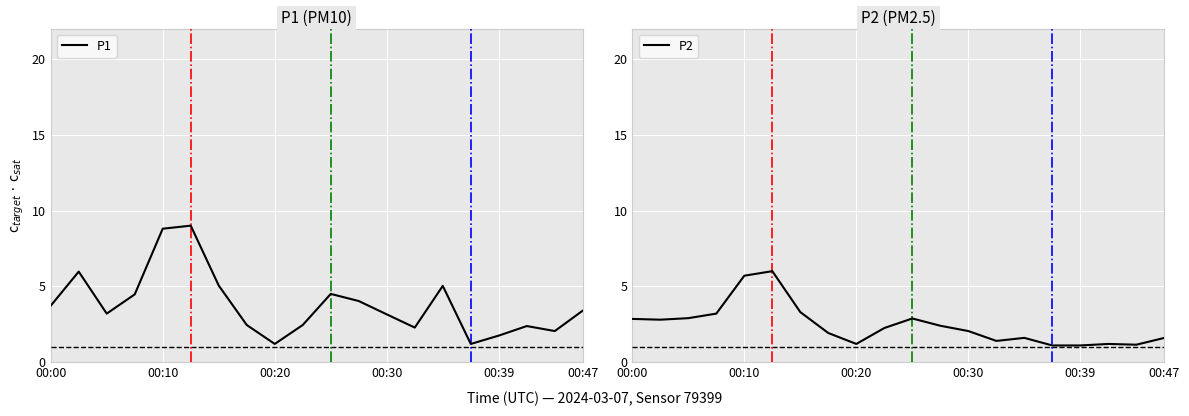

Rank the categories by P1 value from lowest to highest.

8, 15, 16, 18, 13, 17, 7, 9, 12, 00:20, 19, 00:00, 11, 00:30, 10, 14, 6, 00:10, 00:39, 00:47